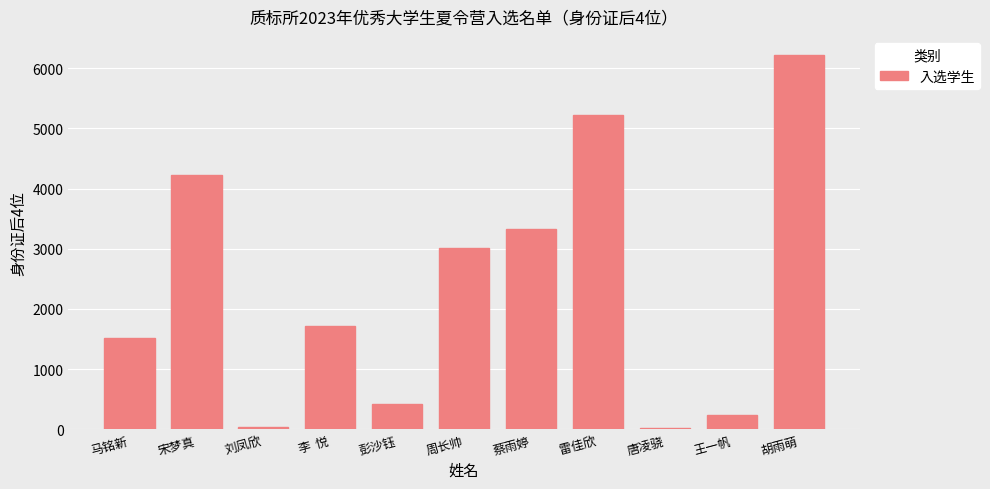

What is the sum of all values?

25984